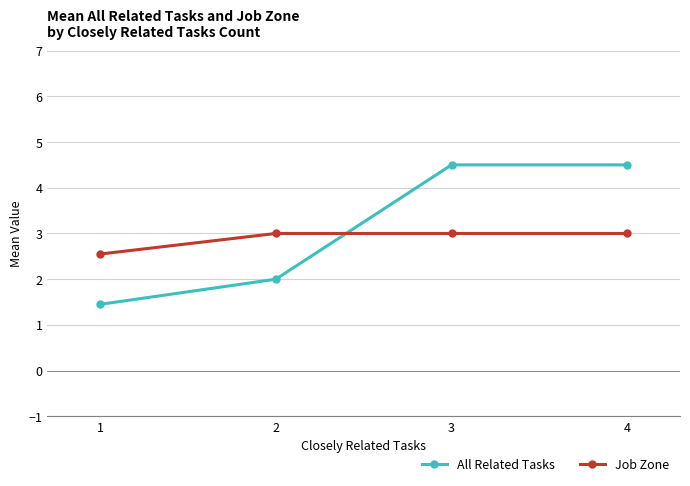

Which series ends up on top after the final intersection of All Related Tasks and Job Zone?

All Related Tasks